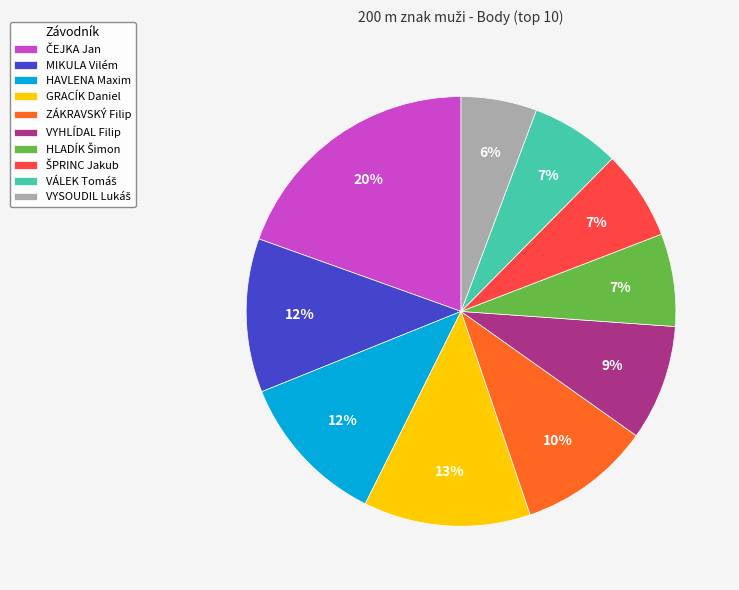

The HAVLENA Maxim slice represents 12% of the pie. True or false?

True